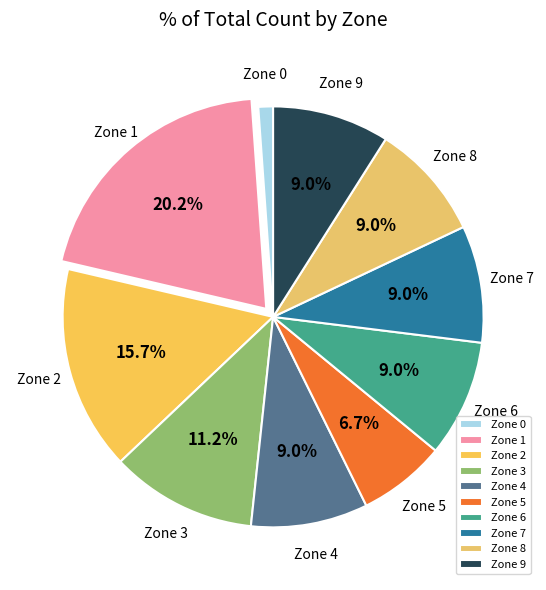

Combined, what portion of the pie is Zone 6 and Zone 5?

15.7%